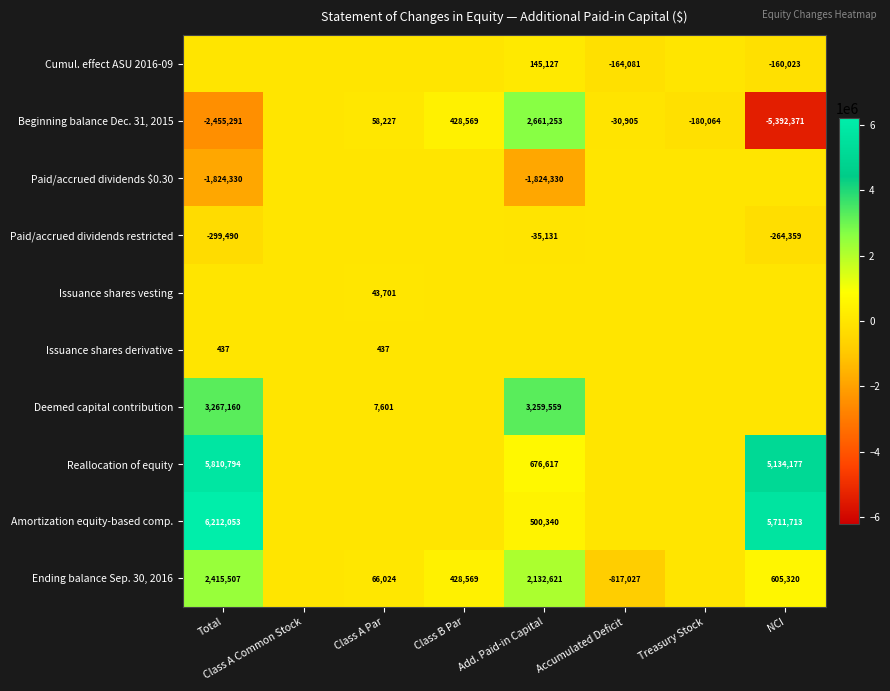

The value of Issuance shares vesting at Class A Par is 59562. True or false?

False